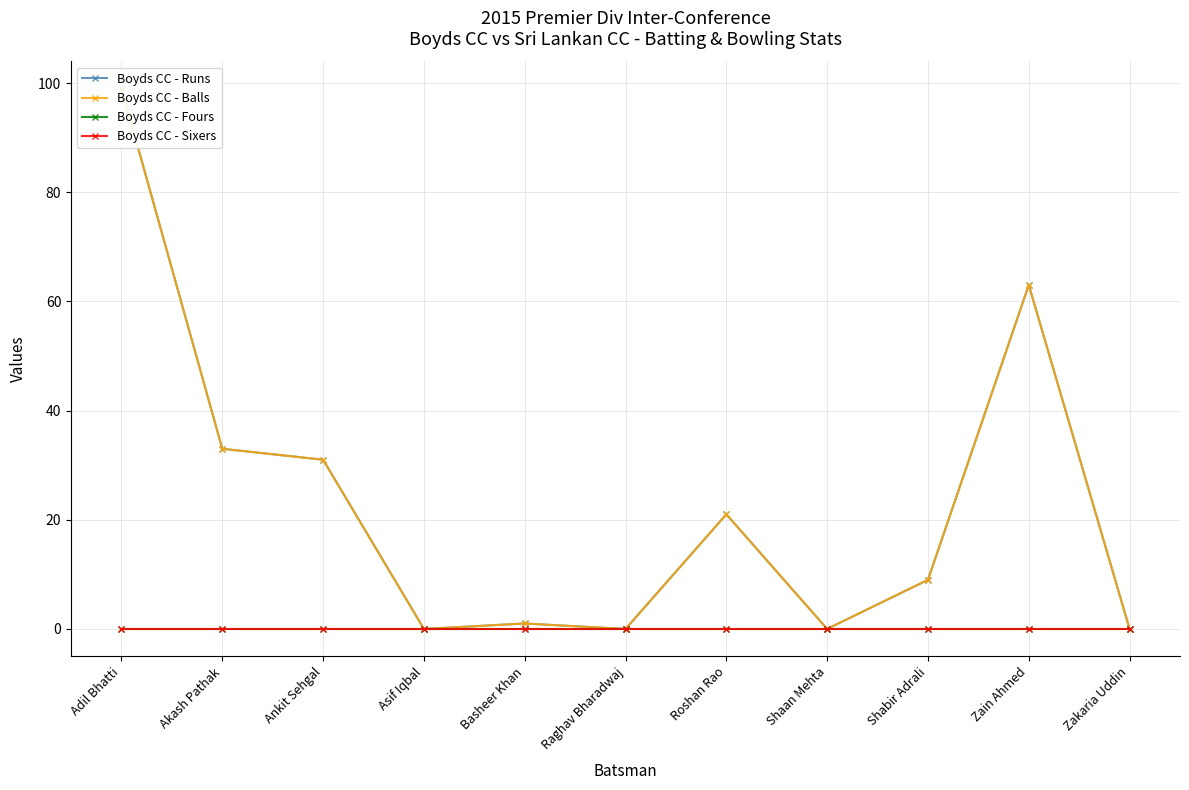

How many categories are shown in the chart?

11